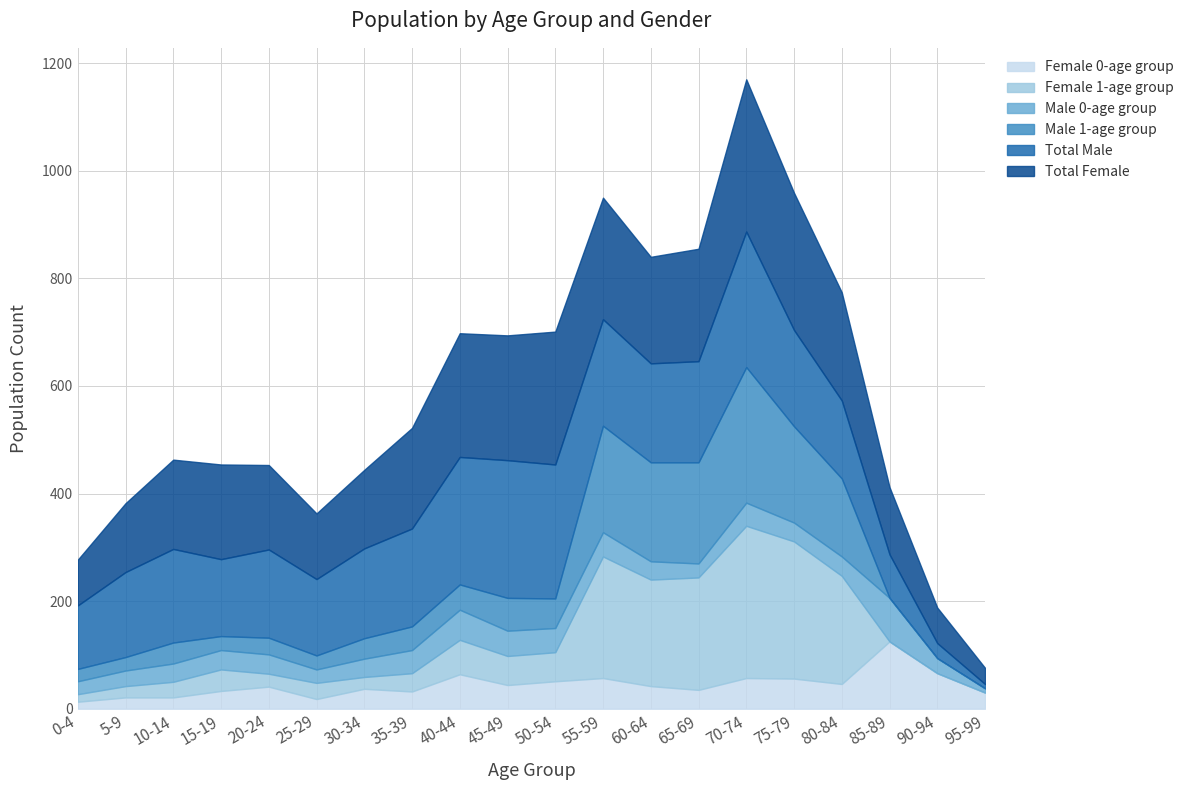

Rank the series at 55-59 from lowest to highest value.

Male 0-age group, Female 0-age group, Male 1-age group, Total Male, Female 1-age group, Total Female